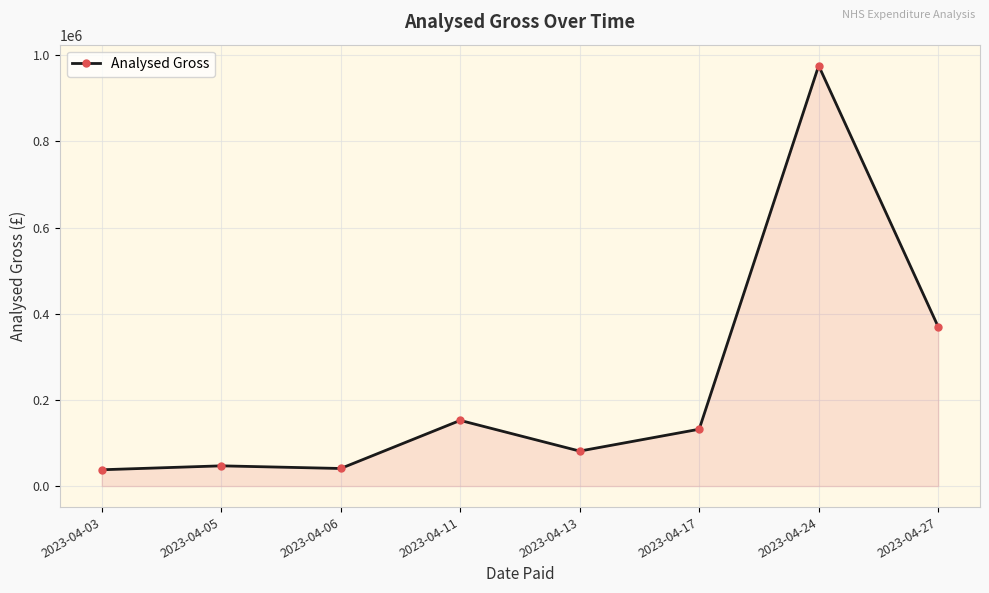

What is the change in value from 2023-04-06 to 2023-04-11?

+111592.0